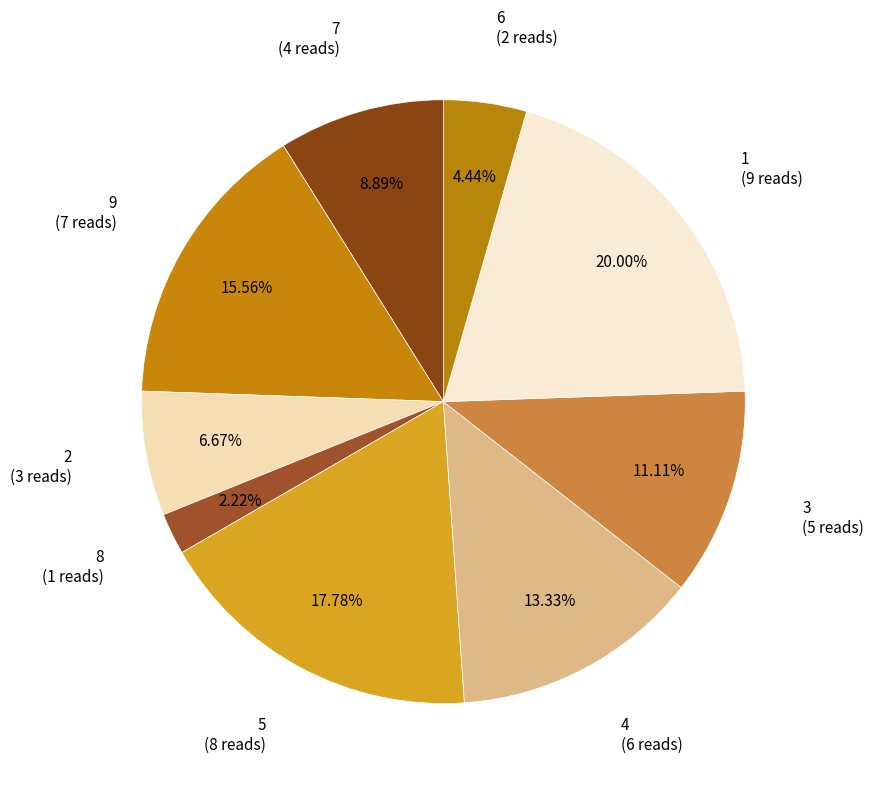

How many segments does this pie chart have?

9